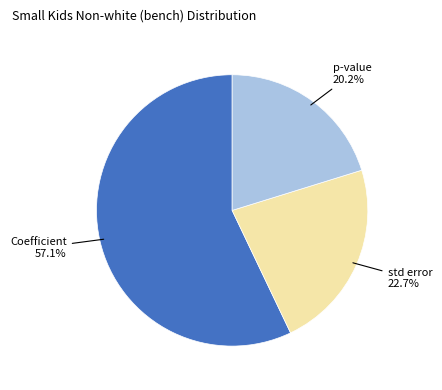

The p-value slice represents 28% of the pie. True or false?

False